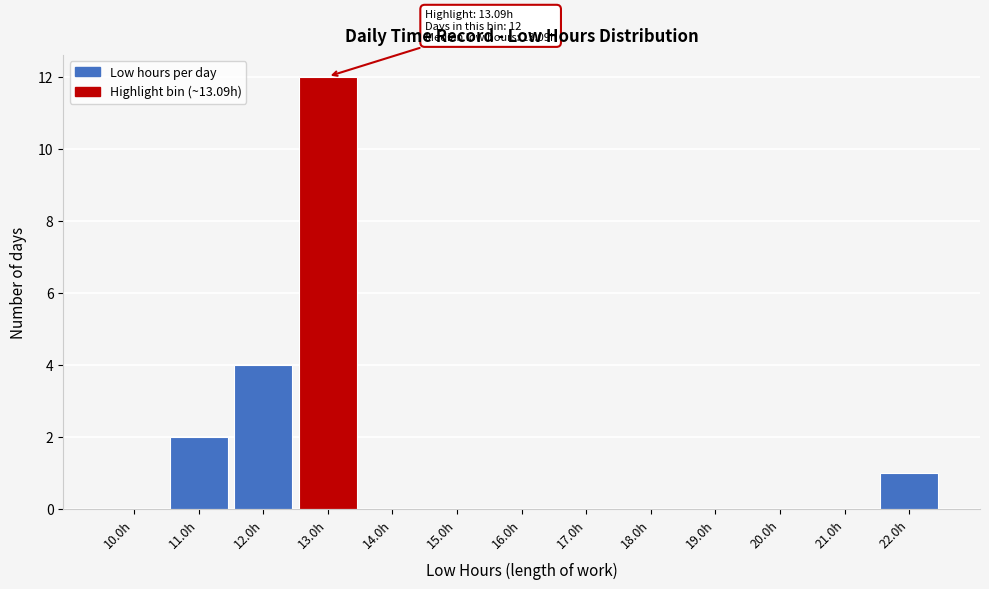

Reading left to right, extract all data points from this chart.

10.0h=0	11.0h=2	12.0h=4	13.0h=12	14.0h=0	15.0h=0	16.0h=0	17.0h=0	18.0h=0	19.0h=0	20.0h=0	21.0h=0	22.0h=1